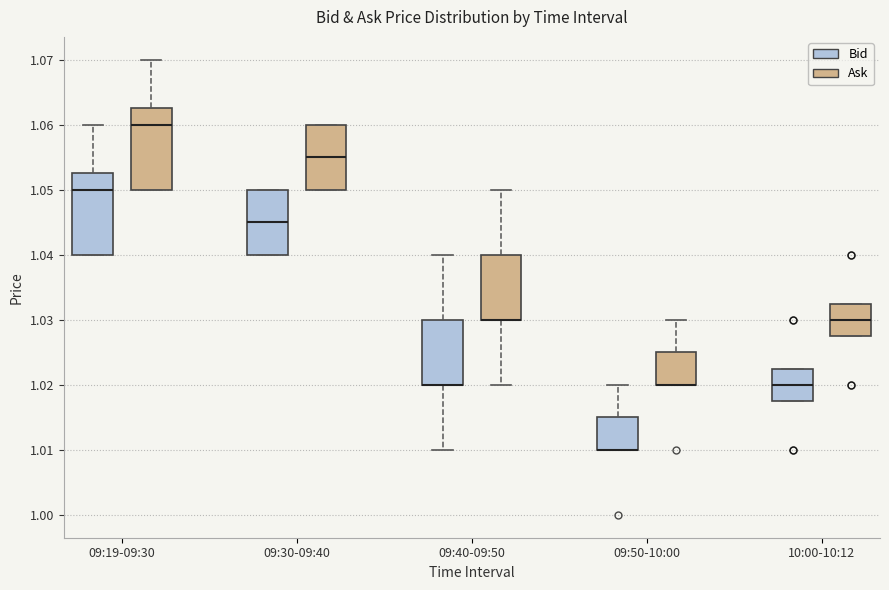

Reading left to right, read every box against the y-axis: the position of its median line, the range the box covers, and the ends of its whiskers. The values are not printed on the chart, so give them approximately, as read against the axis.

09:19-09:30 (Bid): median 1.050, box 1.040 to 1.053, whiskers 1.040 to 1.060
09:19-09:30 (Ask): median 1.060, box 1.050 to 1.063, whiskers 1.050 to 1.070
09:30-09:40 (Bid): median 1.045, box 1.040 to 1.050, whiskers 1.040 to 1.050
09:30-09:40 (Ask): median 1.055, box 1.050 to 1.060, whiskers 1.050 to 1.060
09:40-09:50 (Bid): median 1.020 (drawn on the box's lower edge), box 1.020 to 1.030, whiskers 1.010 to 1.040
09:40-09:50 (Ask): median 1.030 (drawn on the box's lower edge), box 1.030 to 1.040, whiskers 1.020 to 1.050
09:50-10:00 (Bid): median 1.010 (drawn on the box's lower edge), box 1.010 to 1.015, whiskers 1.010 to 1.020
09:50-10:00 (Ask): median 1.020 (drawn on the box's lower edge), box 1.020 to 1.025, whiskers 1.020 to 1.030
10:00-10:12 (Bid): median 1.020, box 1.018 to 1.023, whiskers 1.018 to 1.023
10:00-10:12 (Ask): median 1.030, box 1.028 to 1.033, whiskers 1.028 to 1.033